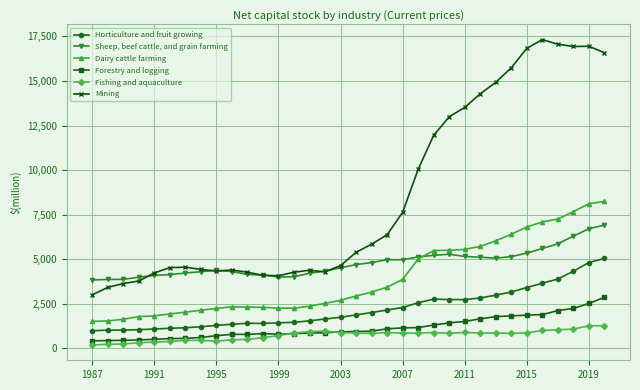

True or false: Forestry and logging and Horticulture and fruit growing intersect in this chart.

False